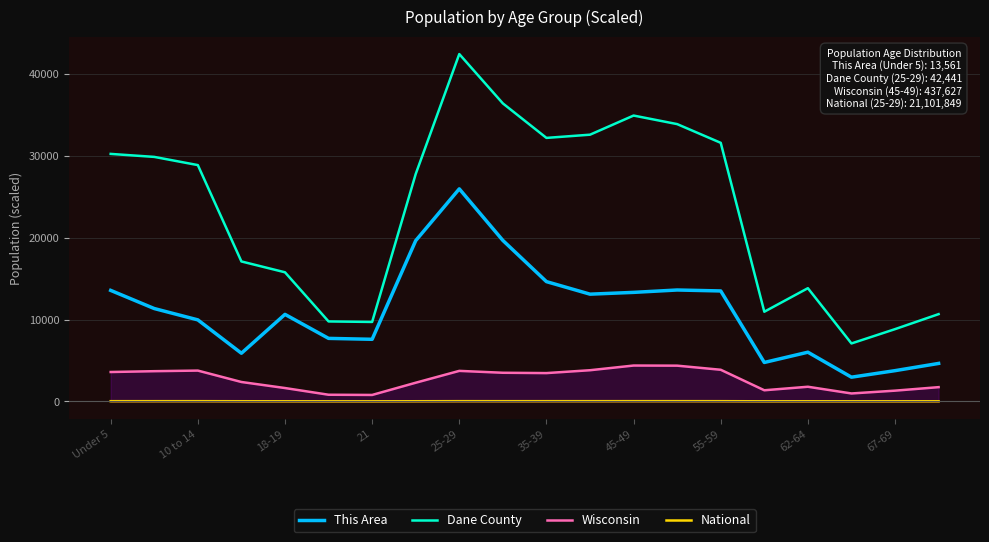

How many categories are shown in the chart?

20